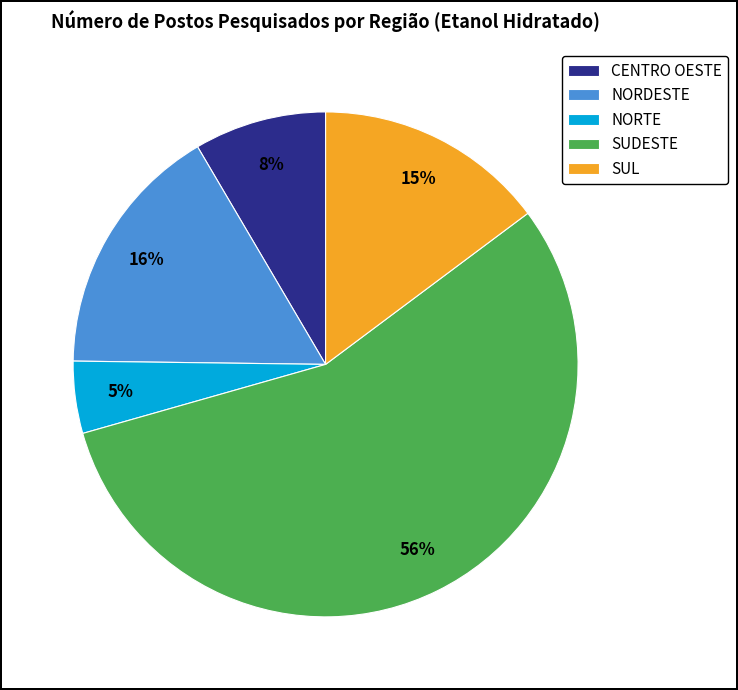

What percentage is the SUDESTE slice, to the nearest percent?

56%